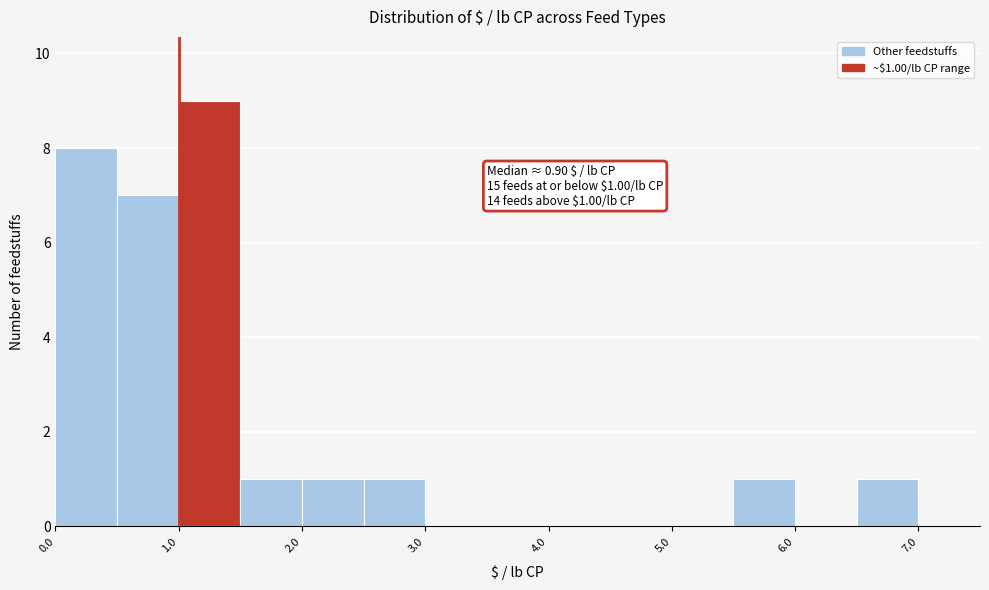

Which range on the x-axis has the tallest bar?

1.0 to 1.5